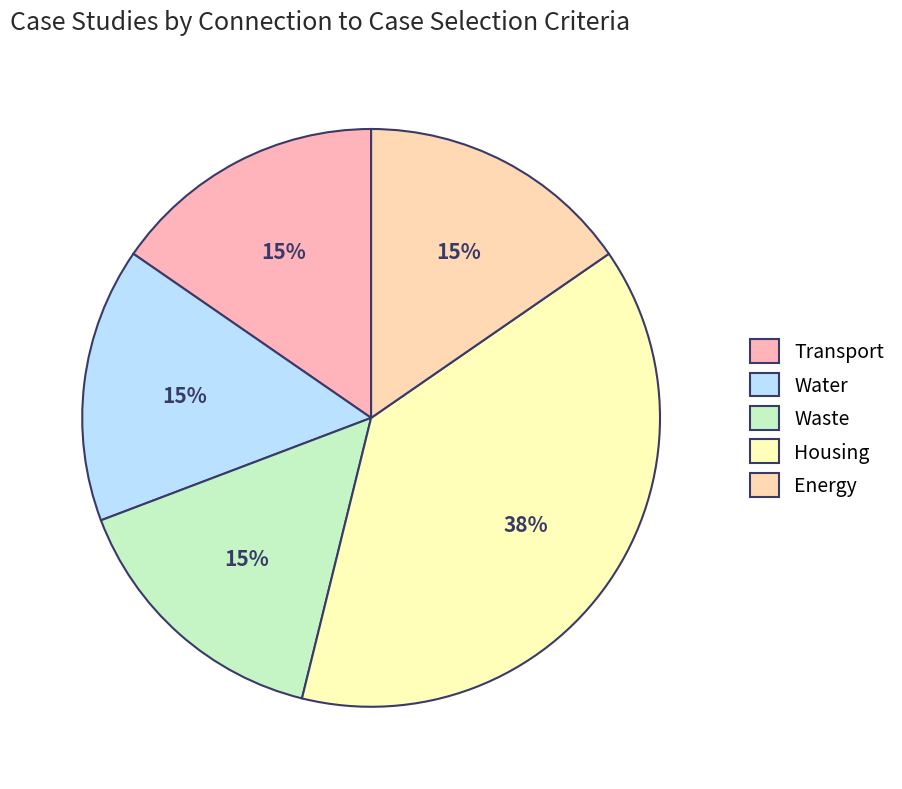

How many segments does this pie chart have?

5